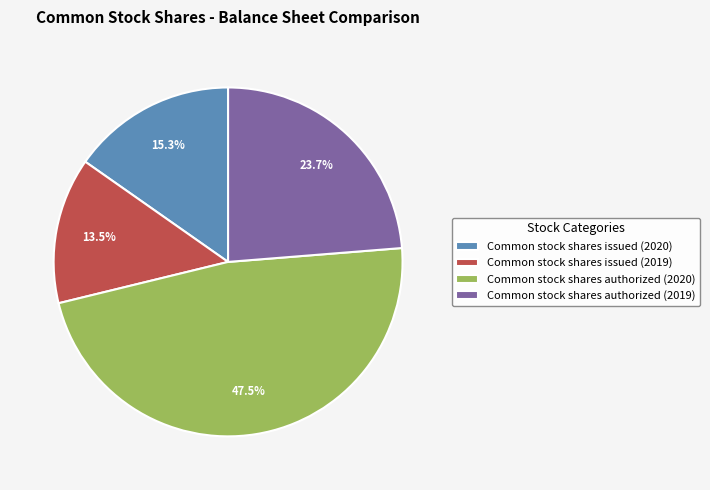

To the nearest percent, what portion does Common stock shares issued (2020) represent?

15%